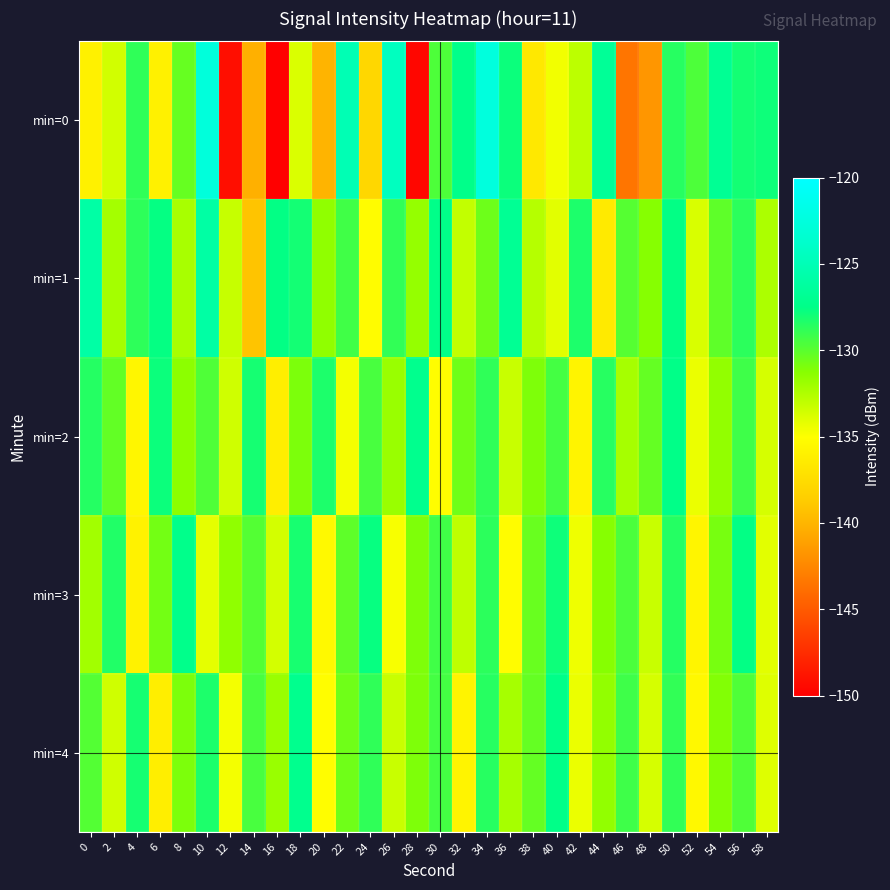

Which label corresponds to the largest value in the chart?

34